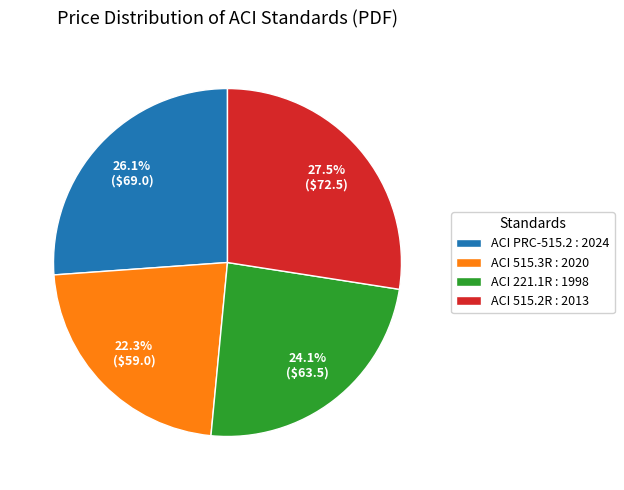

To the nearest percent, what is the difference between the largest and smallest slice percentages?

5%